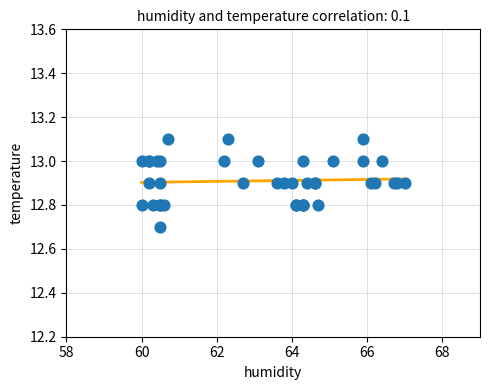

What Y value in the scatter plot is closest to 12?

12.7